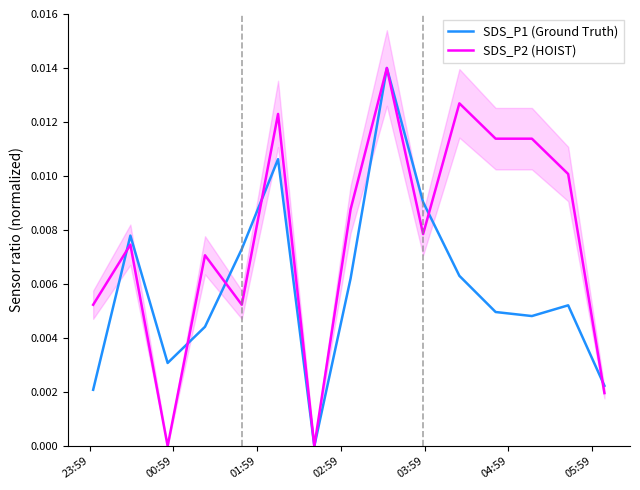

How many times do SDS_P1 (Ground Truth) and SDS_P2 (HOIST) cross each other?

6